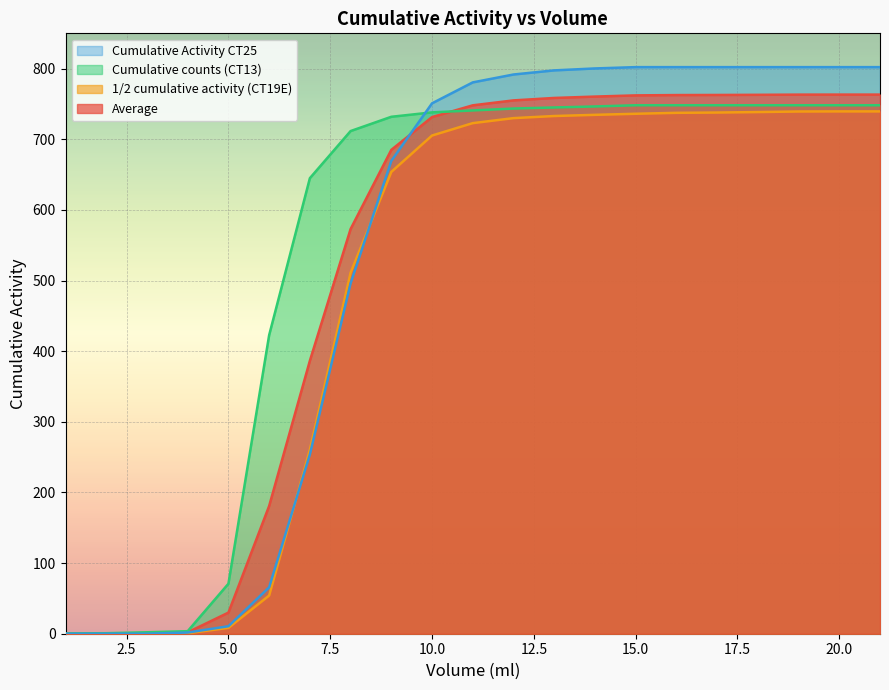

Which series has the largest range (max minus min)?

Cumulative Activity CT25